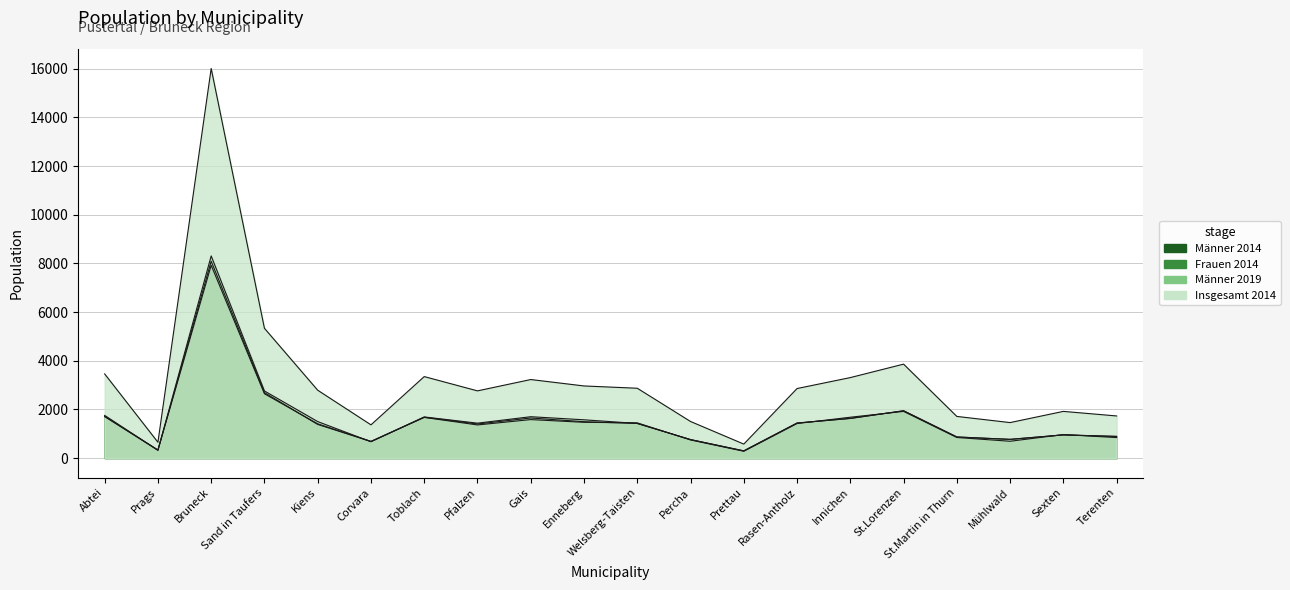

Between St.Lorenzen and Terenten, which series saw the biggest shift?

Insgesamt 2014